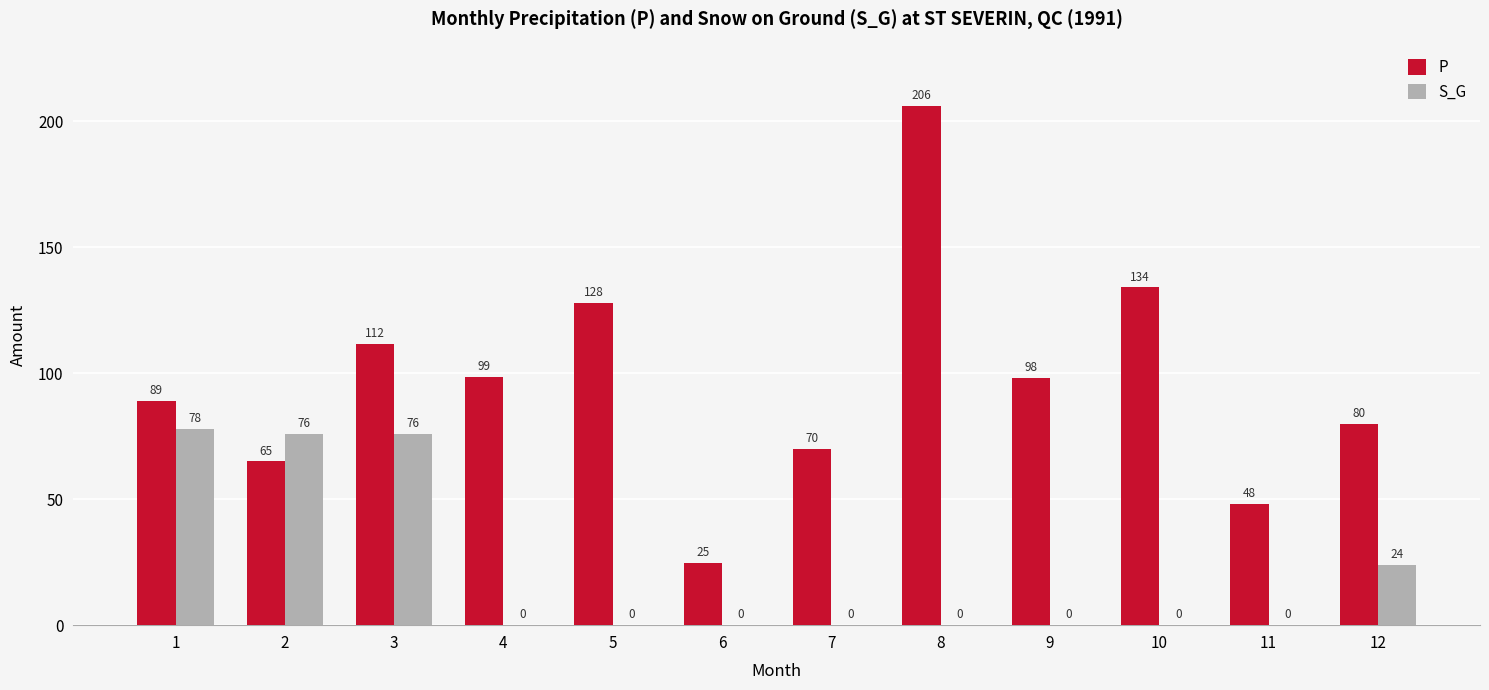

Is the value of S_G at 3 greater than the value of P at 6?

Yes